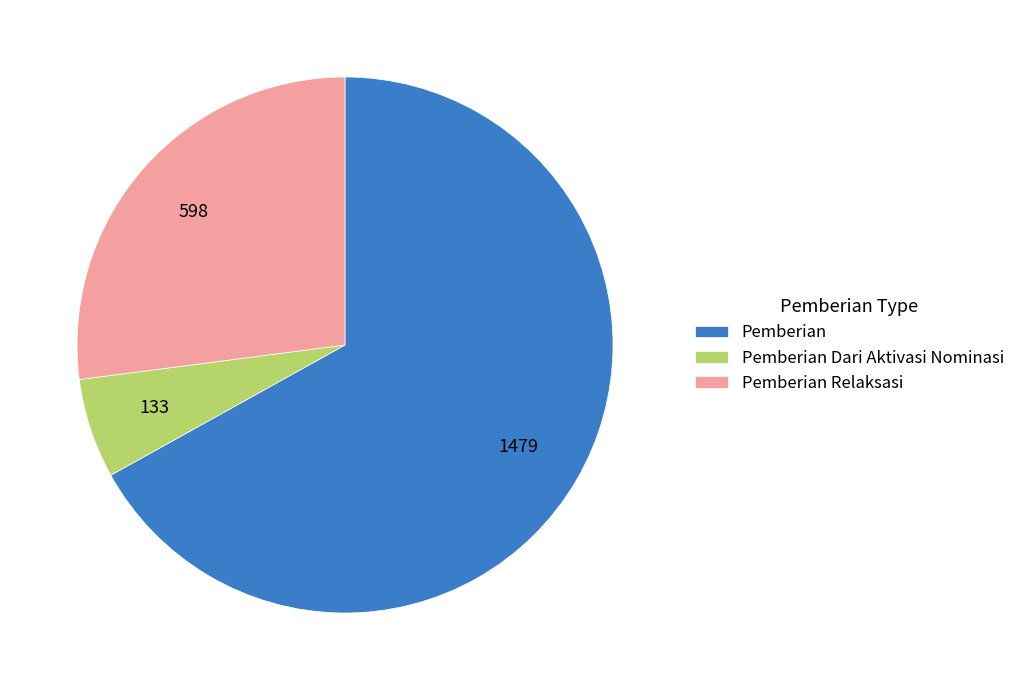

What is the smallest slice in the pie chart?

Pemberian Dari Aktivasi Nominasi